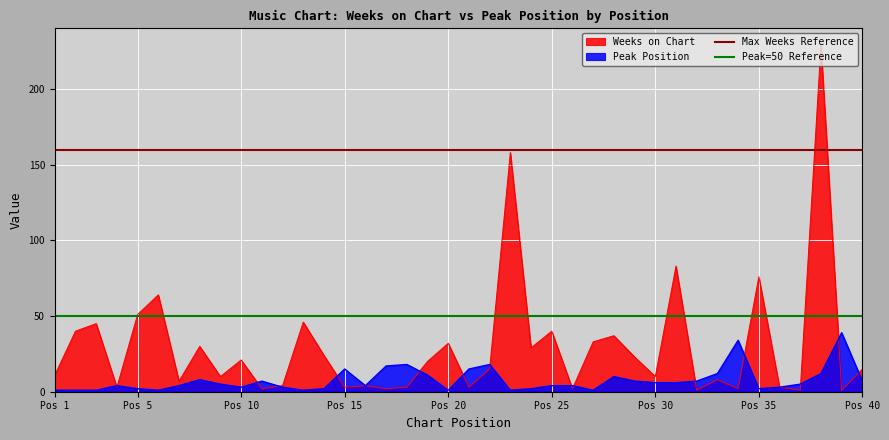

What is the highest value of the Peak Position series?

39